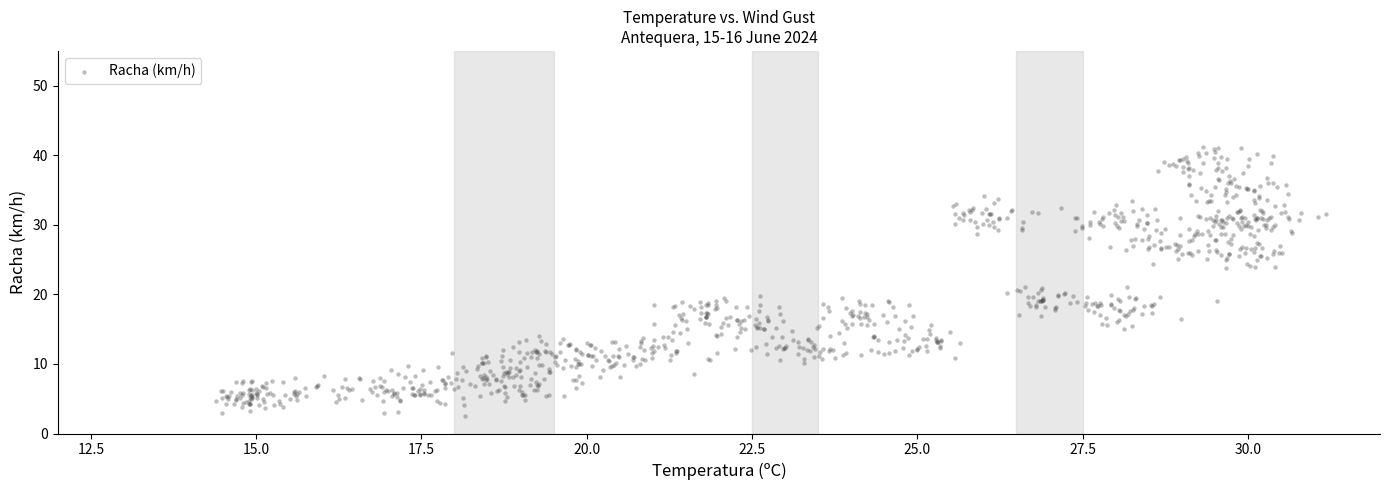

What is the range of X values (max minus min)?

16.8